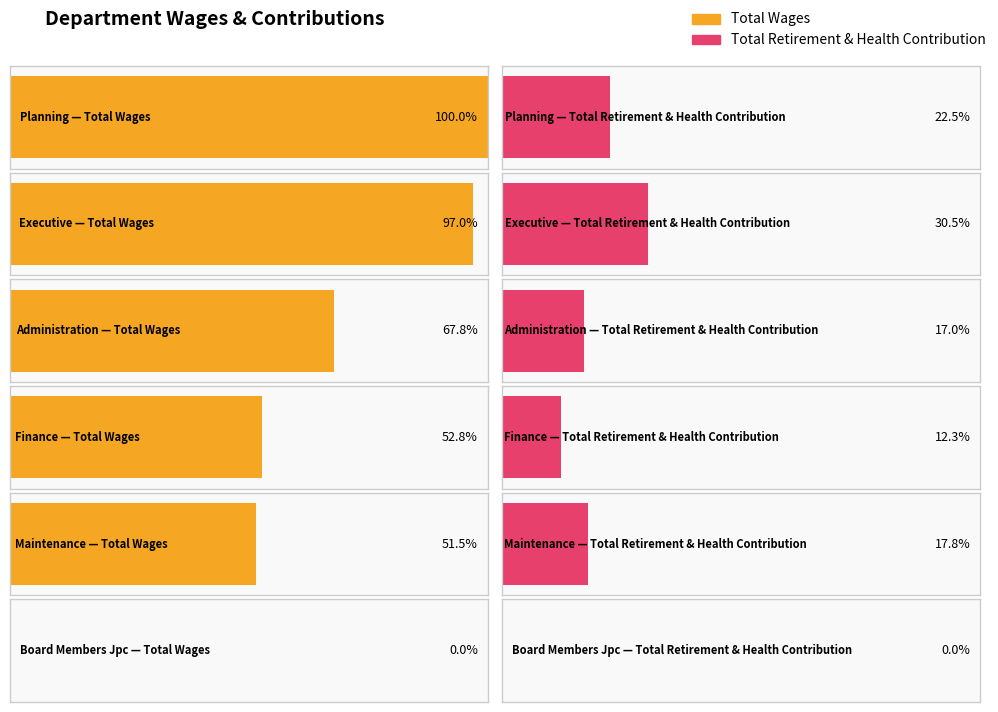

Does the chart contain any negative values?

No